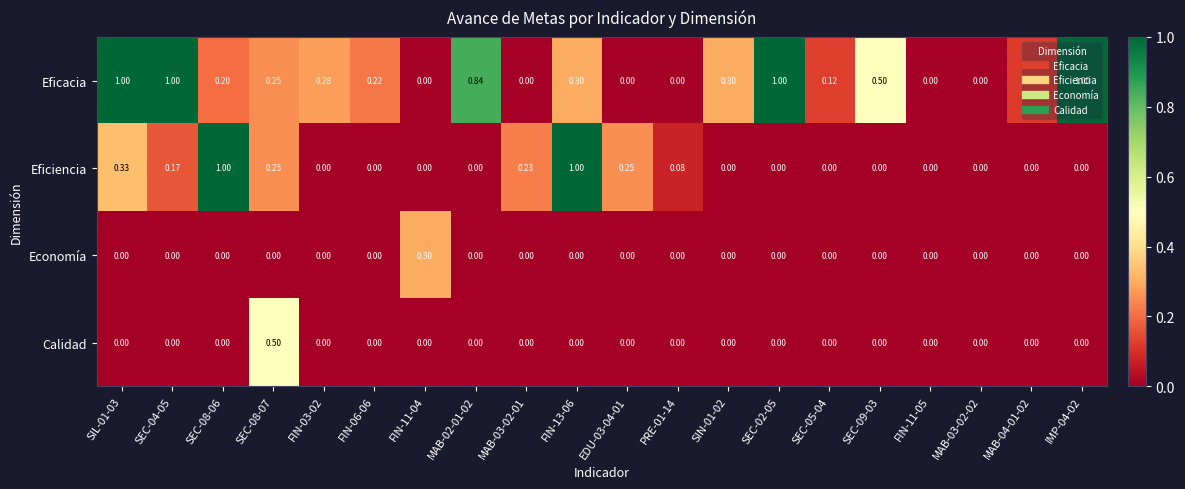

Between FIN-13-06 and SEC-02-05, which series saw the biggest shift?

Eficiencia